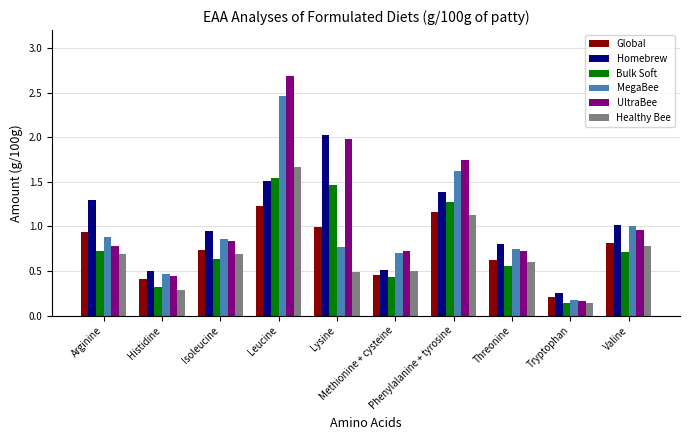

At how many categories does at least one series exceed 1?

5